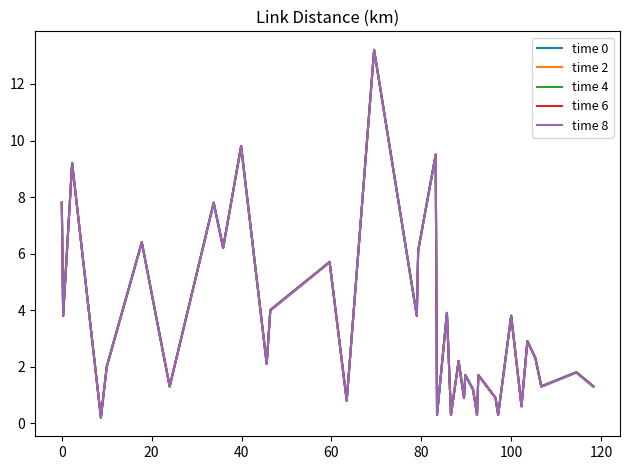

Rank the series by their average value, from lowest to highest.

time 8, time 6, time 0, time 2, time 4